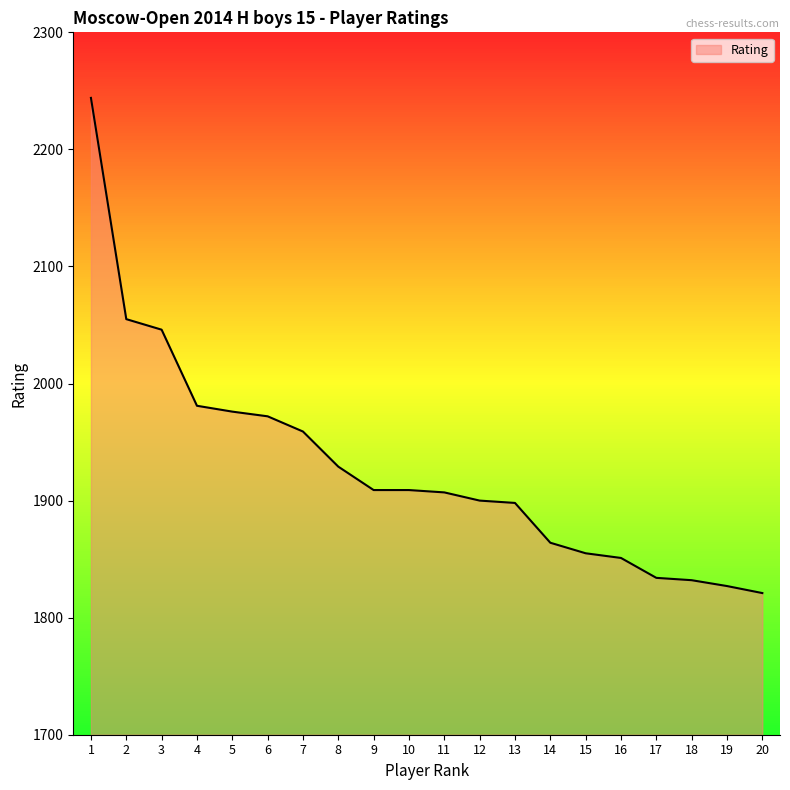

The value at 4 is 750. True or false?

False